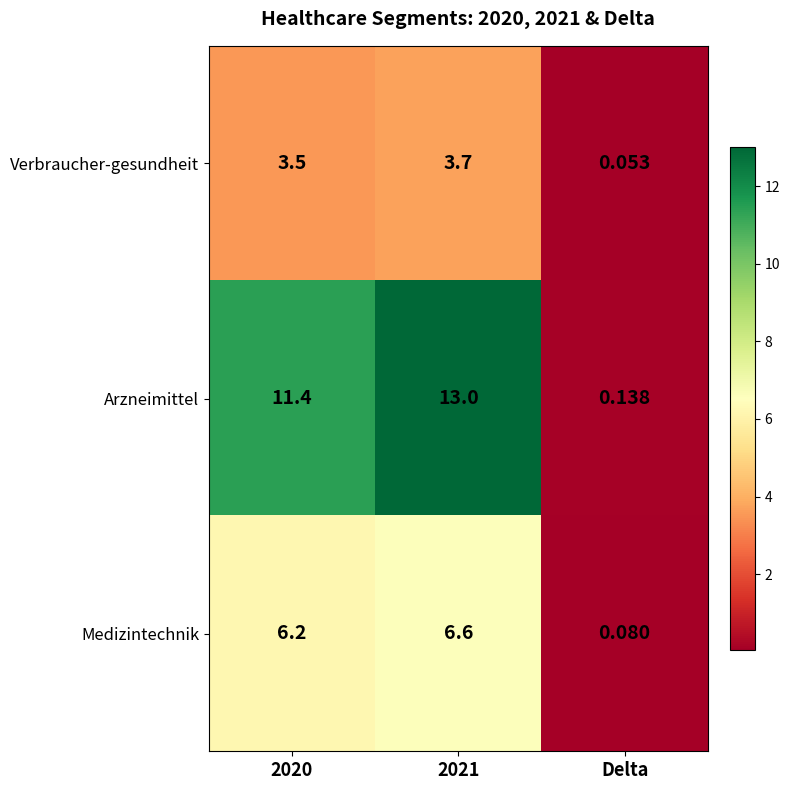

Where is Medizintechnik nearest to the value 3?

Delta